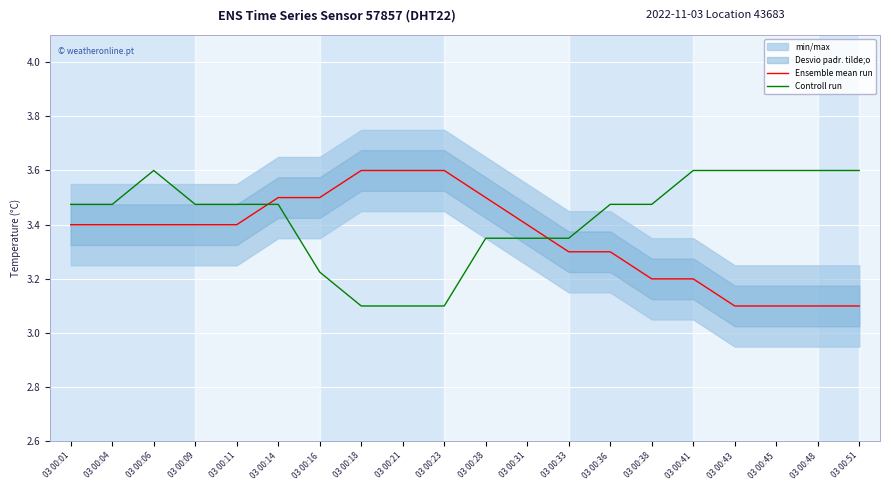

What is the average value of the Controll run series?

3.4